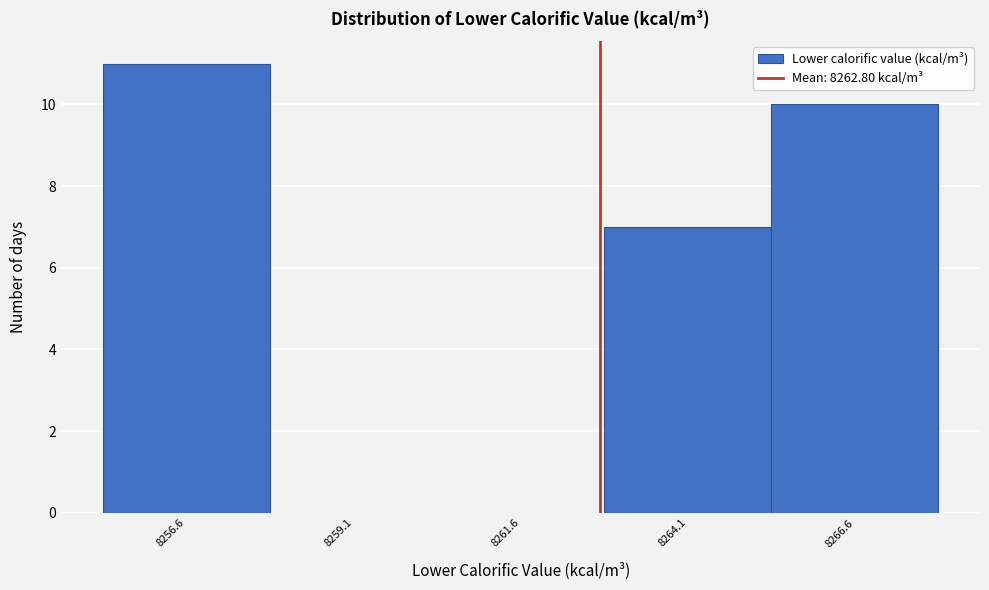

Which range on the x-axis has the tallest bar?

8255.5 to 8258.0